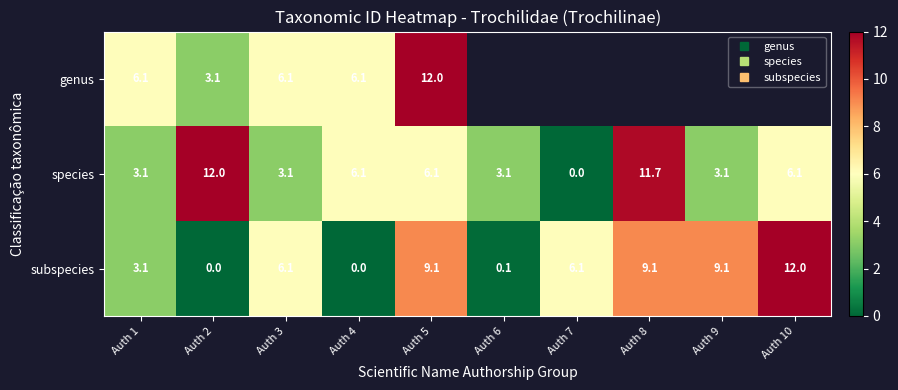

Which series has the widest spread of values?

species